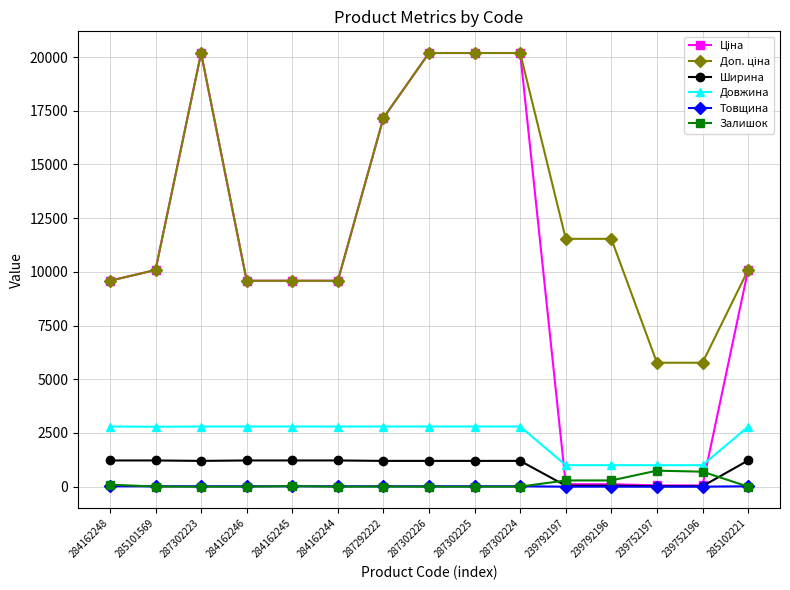

After their last crossing, which series has the higher values: Залишок or Ширина?

Ширина